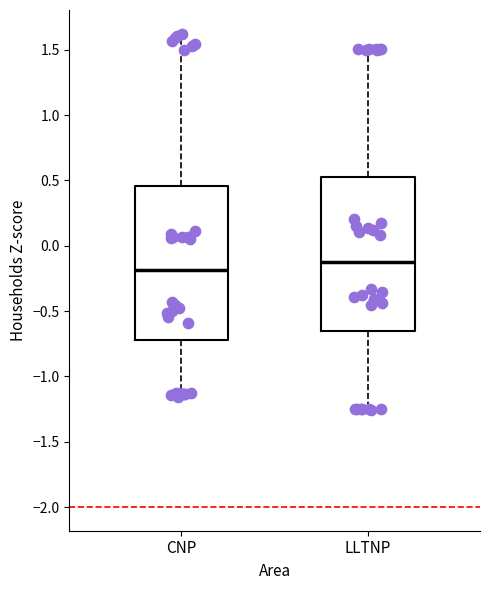

Which box's median line is the highest?

LLTNP